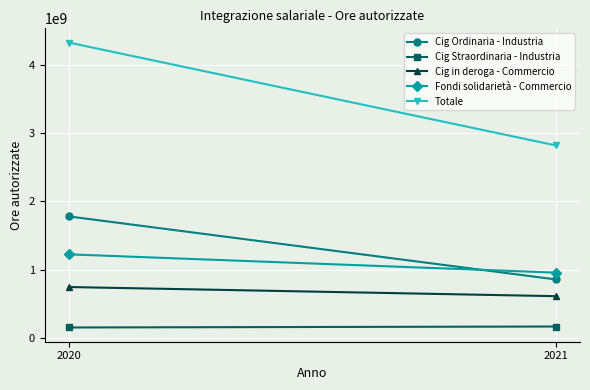

Between 2020 and 2021, which is larger?

2020